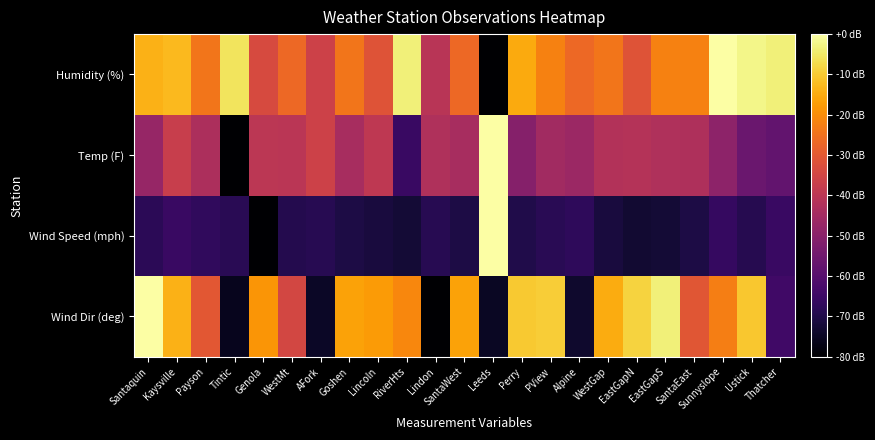

Rank the series by their maximum value, from highest to lowest.

Wind Dir (deg), Wind Speed (mph), Temp (F), Humidity (%)